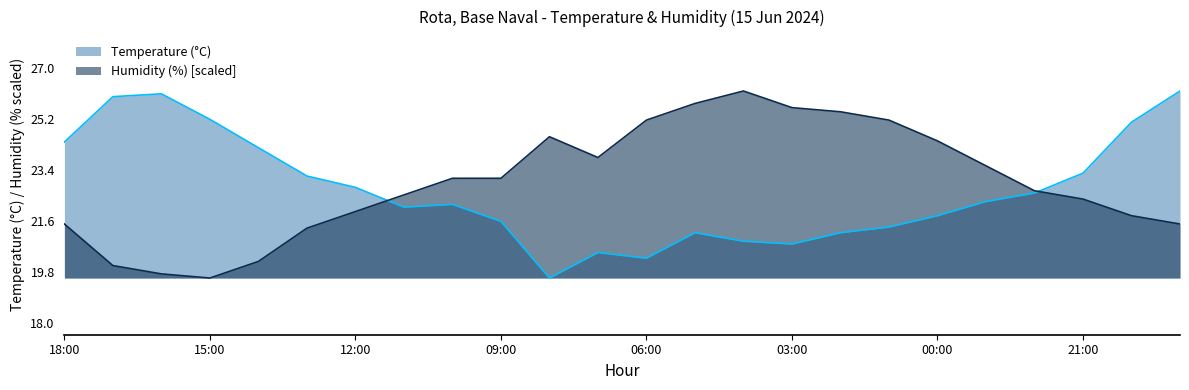

Rank the series by their maximum value, from highest to lowest.

Temperature (°C), Humidity (%)